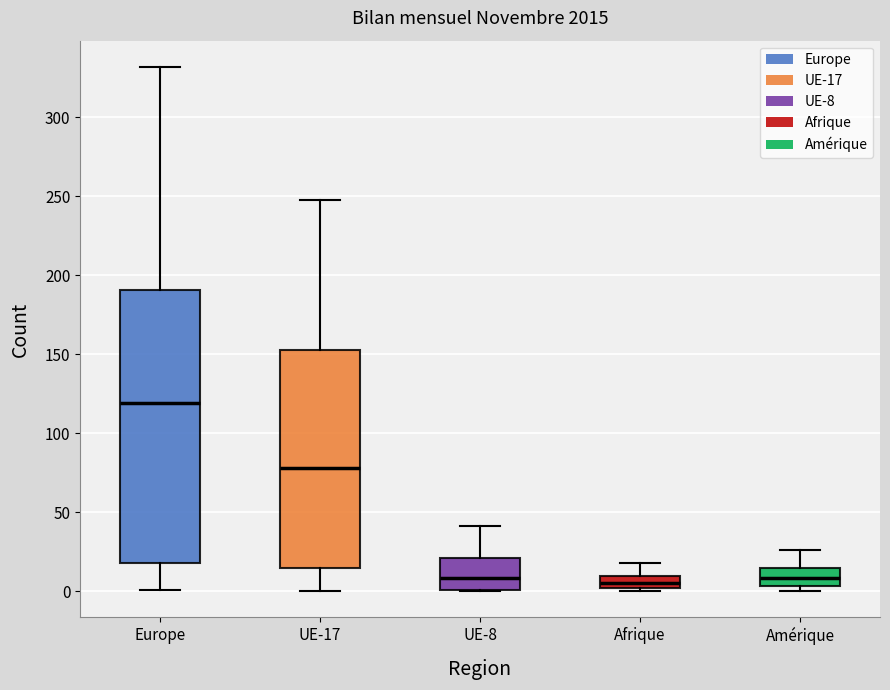

Which box has the highest median line?

Europe